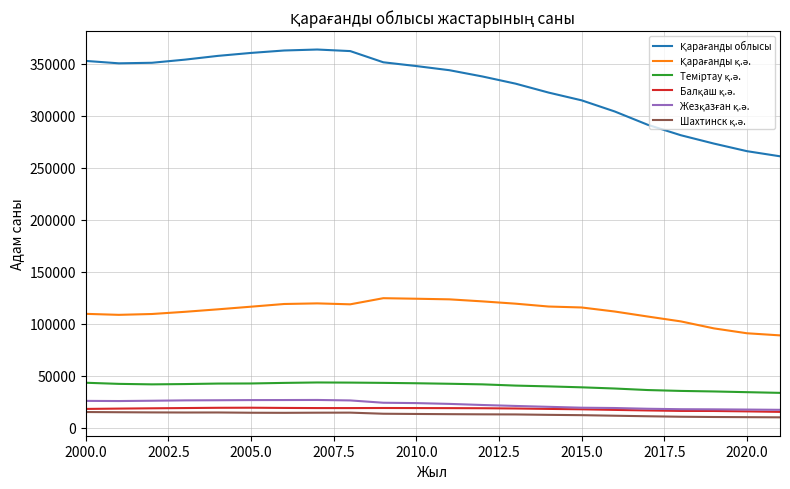

What is the maximum value shown in the chart?

363836